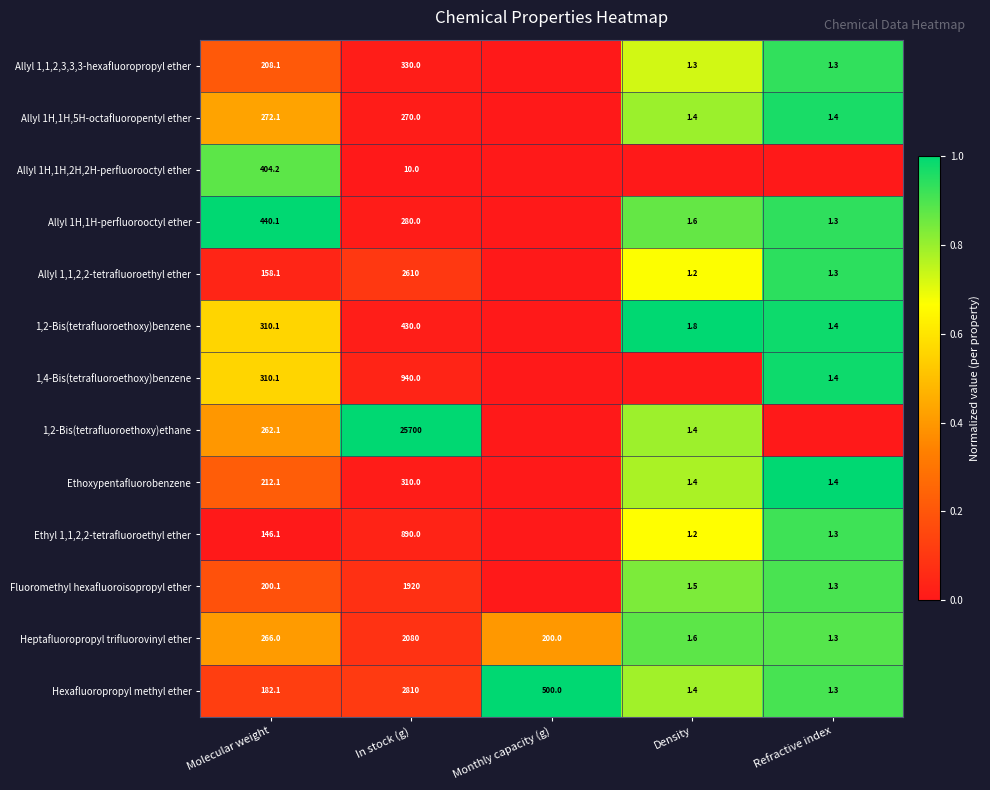

True or false: 1,2-Bis(tetrafluoroethoxy)benzene has a value of 310.1 at Molecular weight.

True